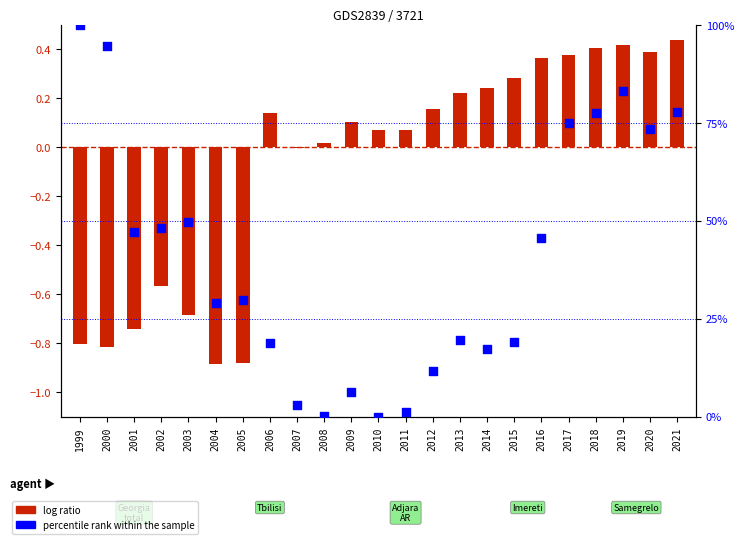

Is the value of percentile rank within the sample at 2013 greater than the value of log ratio at 2016?

Yes